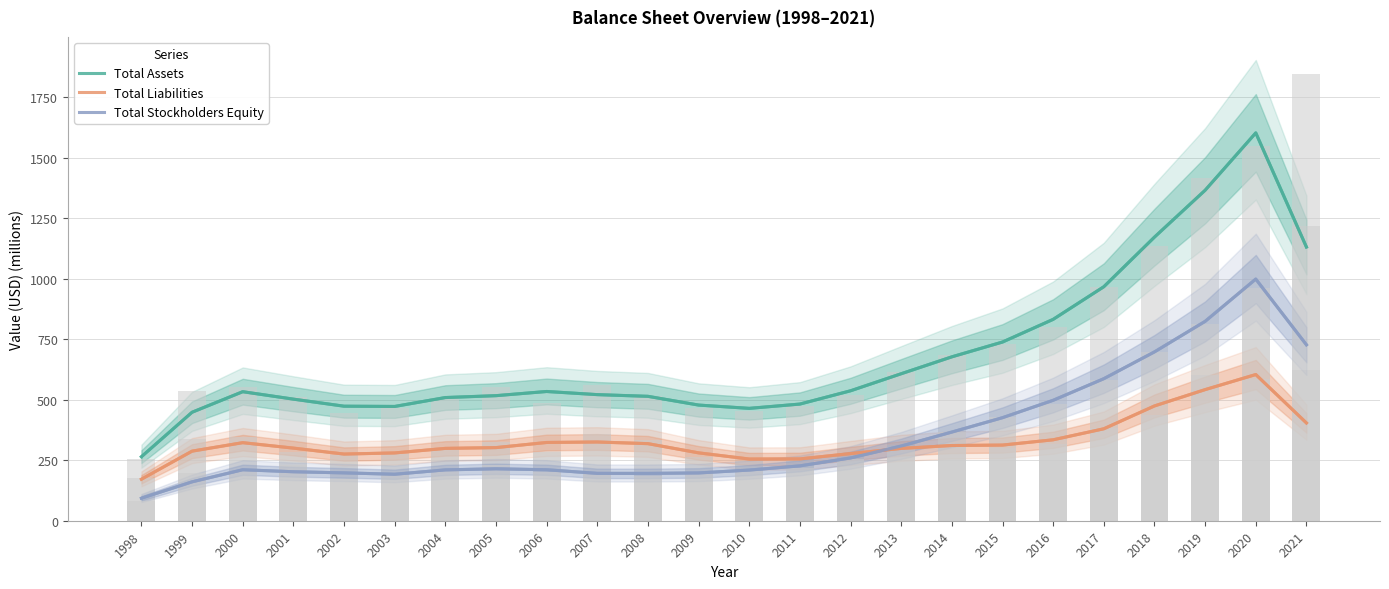

What is the maximum value for Total Assets?

1603.2